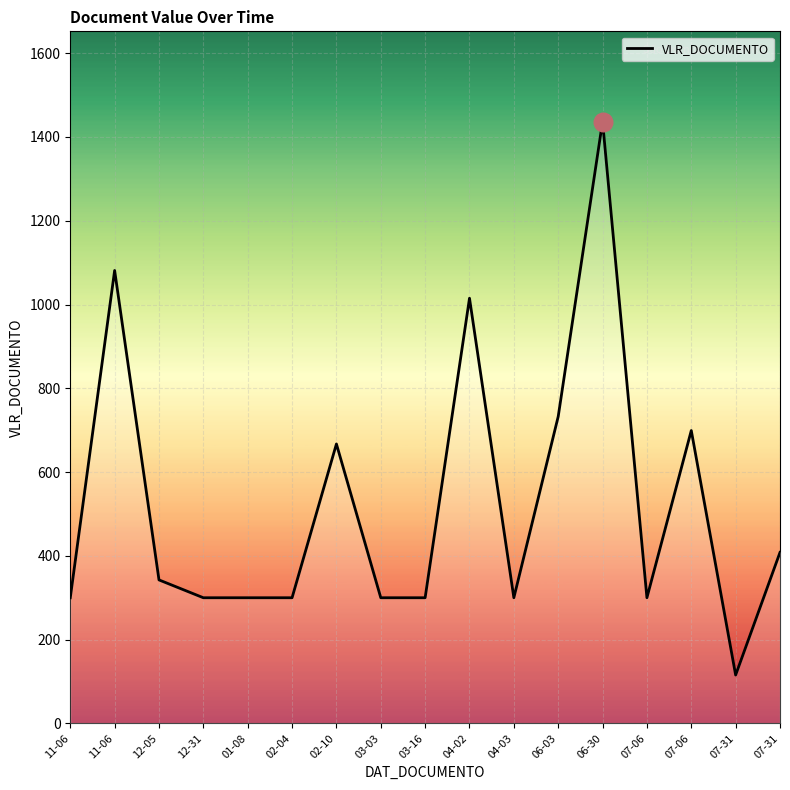

What is the change in value from 03-03 to 07-06?

+399.2